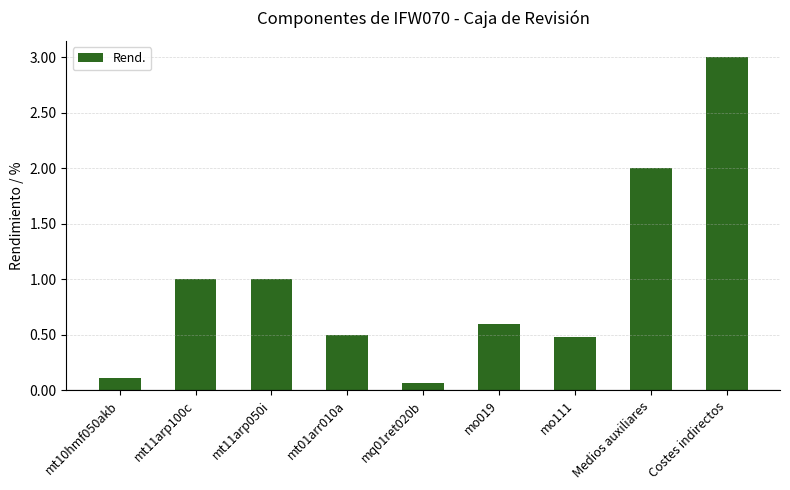

Read the value at mt11arp100c.

1.0